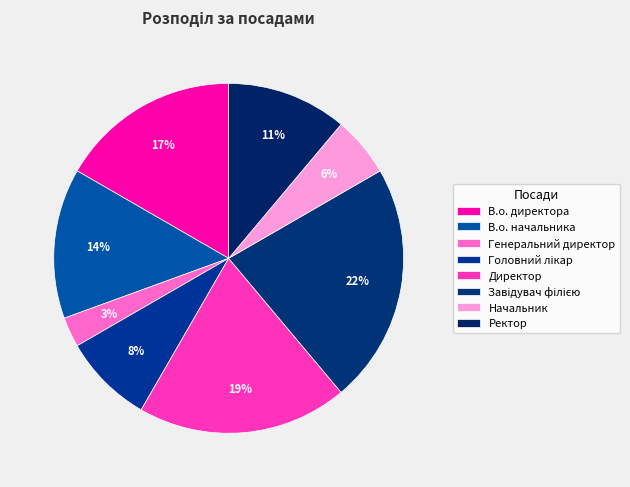

Which category has the biggest portion of the pie?

Завідувач філією